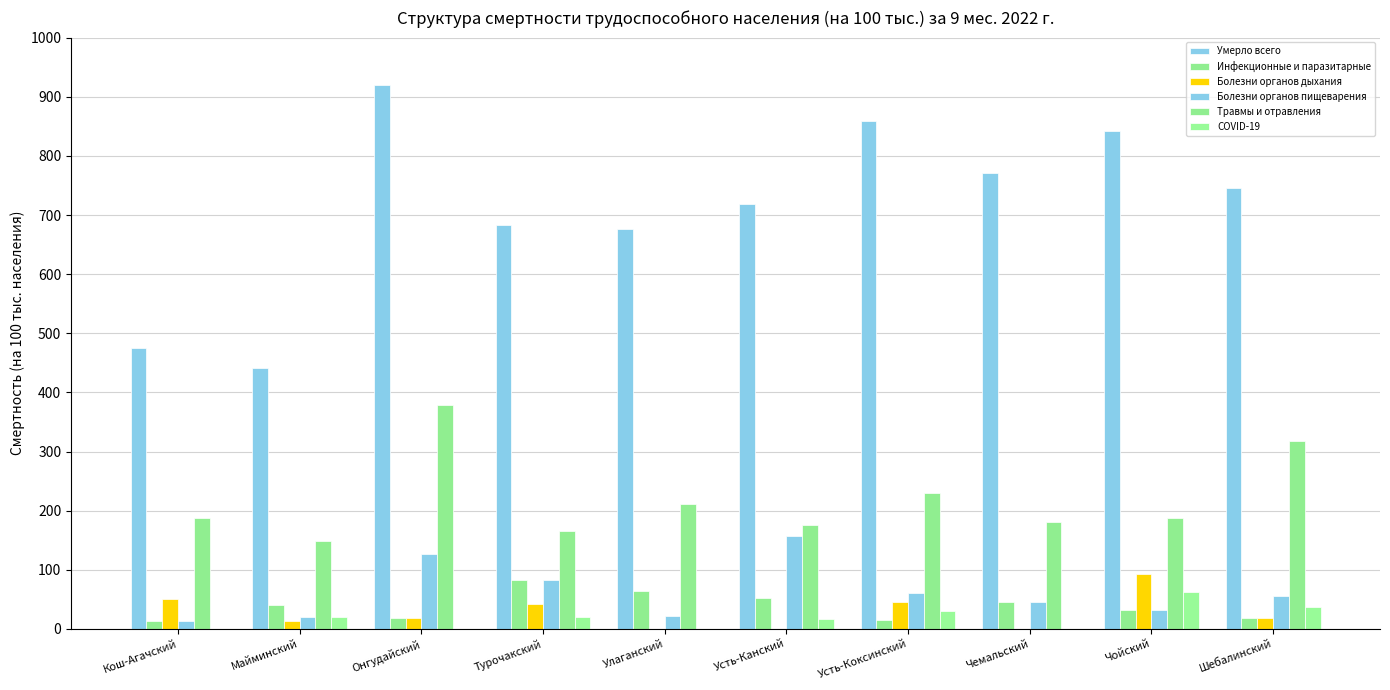

What is the difference between the maximum and minimum values in the Болезни органов дыхания series?

93.5